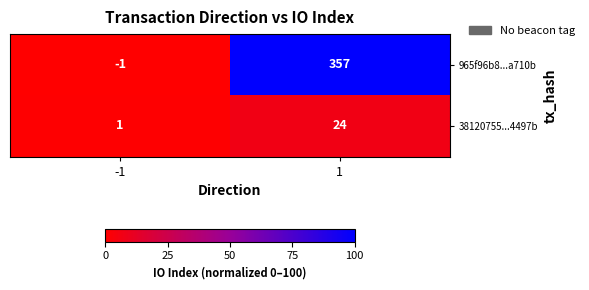

True or false: 38120755...4497b has a value of 40 at 1.

False